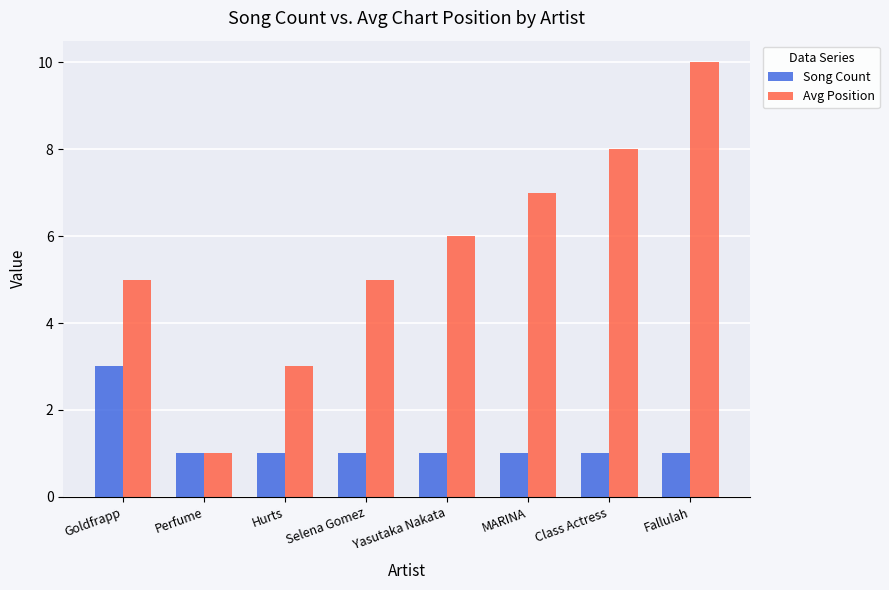

Reading left to right, what are all the values shown in this chart?

Song Count: 3	1	1	1	1	1	1	1
Avg Position: 5	1	3	5	6	7	8	10